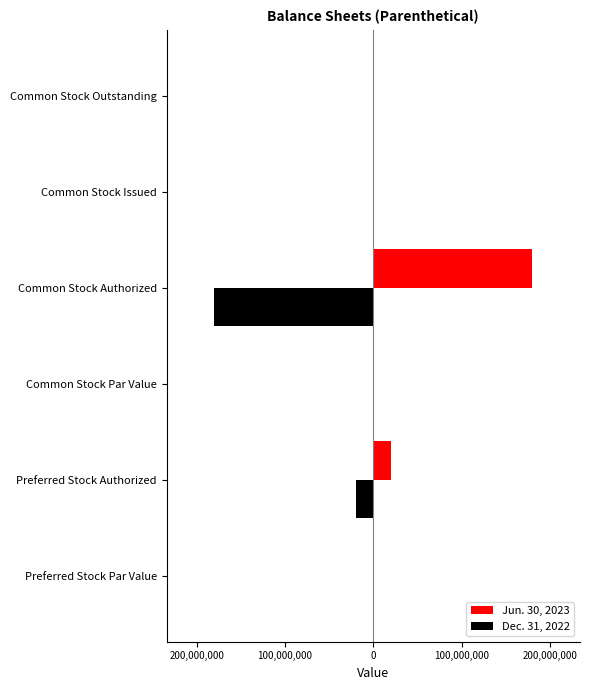

What are all the series names shown in the legend?

Jun. 30, 2023, Dec. 31, 2022